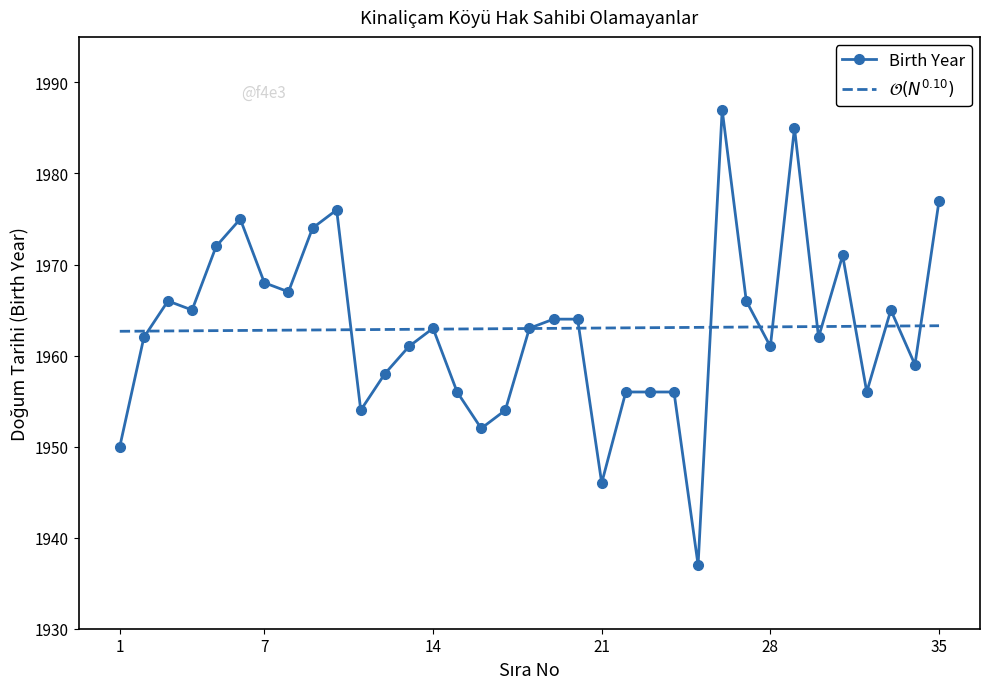

Which series has the largest range (max minus min)?

Birth Year